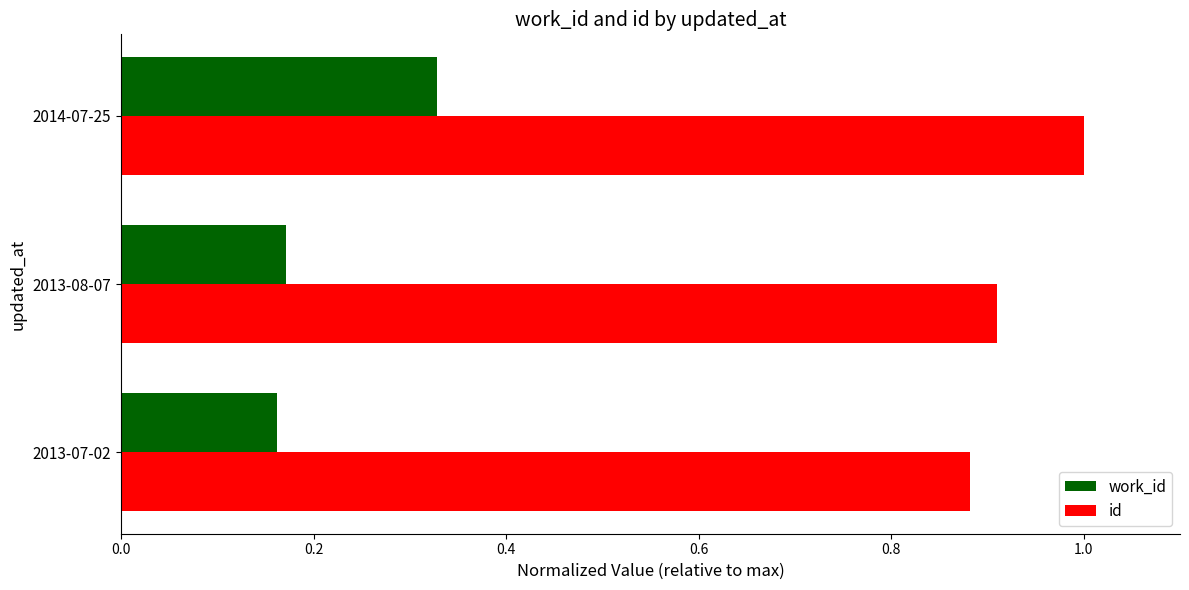

What is the difference between the highest and lowest values at 2013-08-07?

0.7